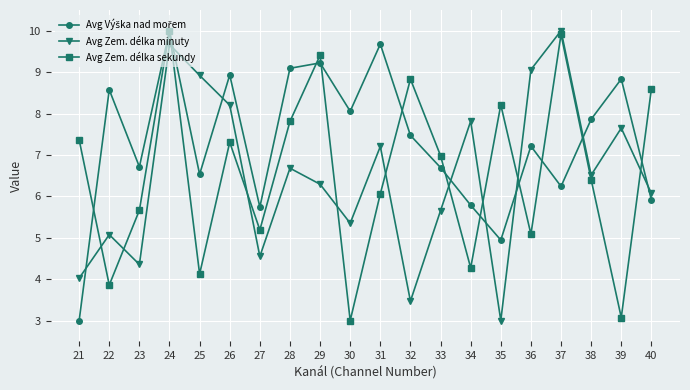

How many interior local valleys does the Avg Zem. délka minuty series have?

6